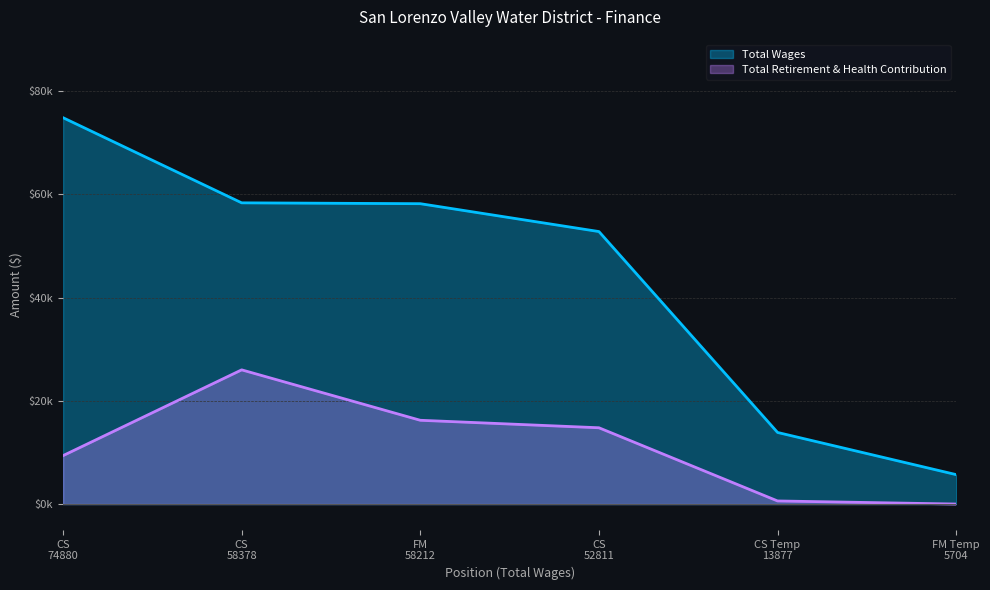

What is the label of the 6th point from the right?

CS 74880